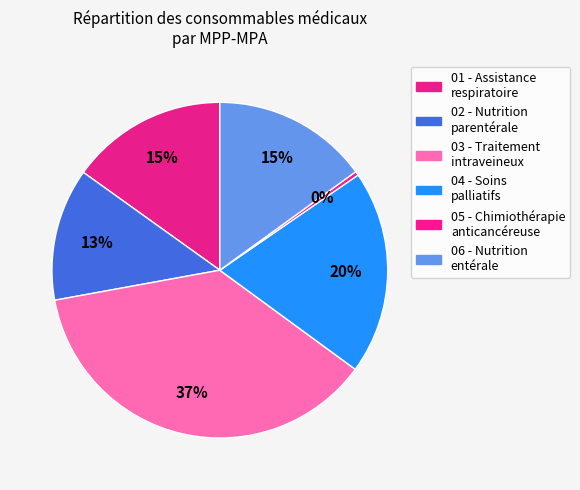

Does any single category account for the majority?

No